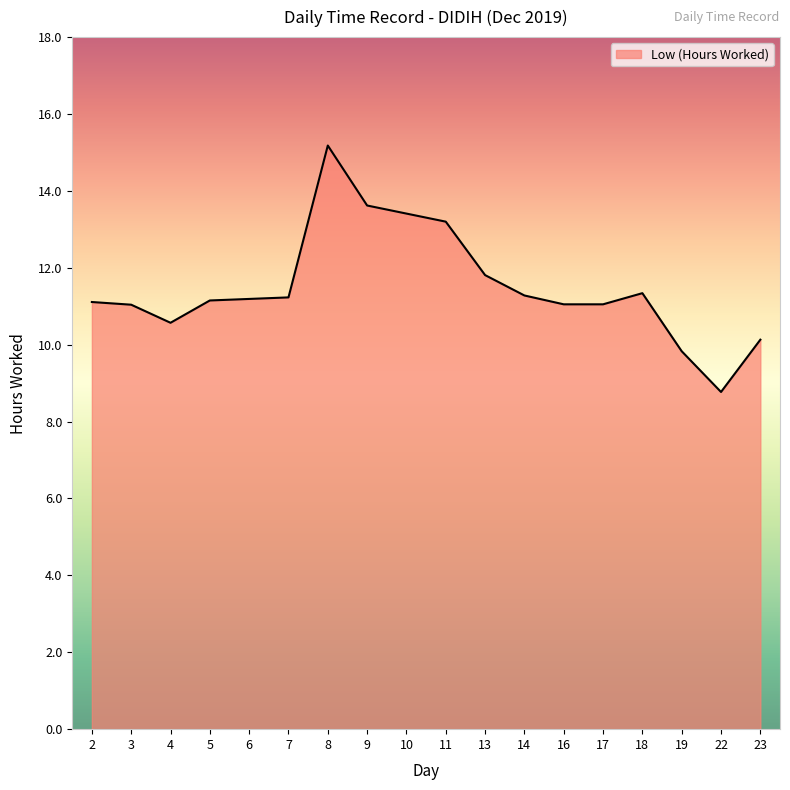

What is the difference between the values at 2 and 9?

2.5